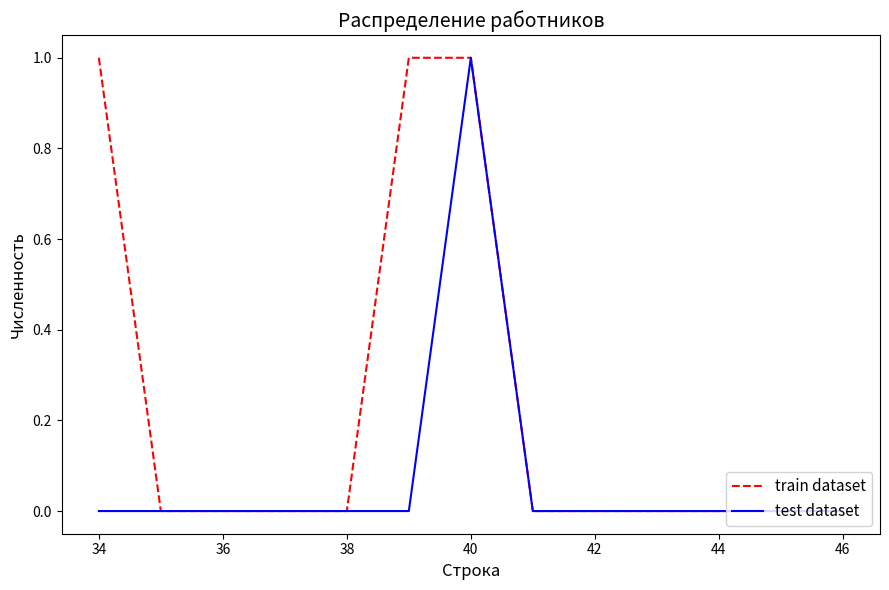

What are all the series names shown in the legend?

train dataset, test dataset